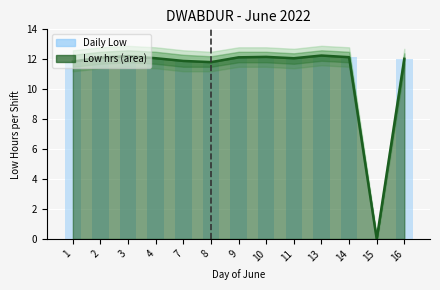

Which series has the largest total across all categories?

Low hrs